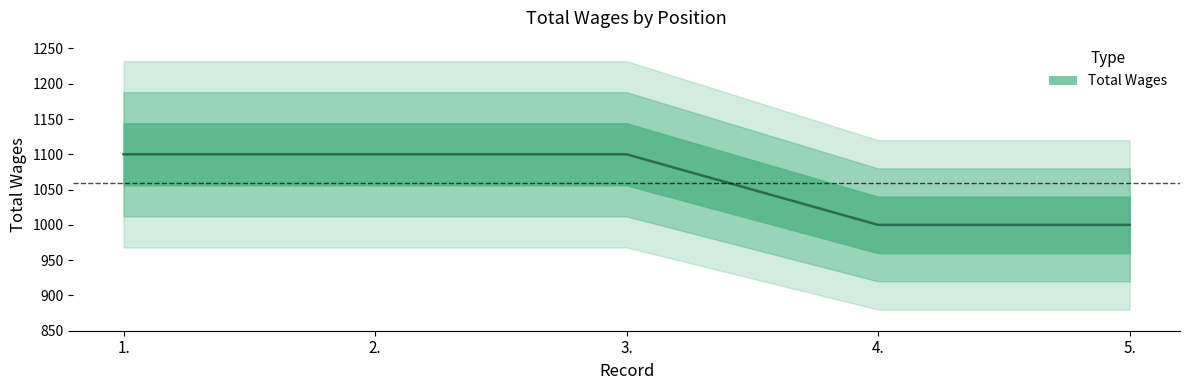

Which label corresponds to the smallest value in the chart?

4.